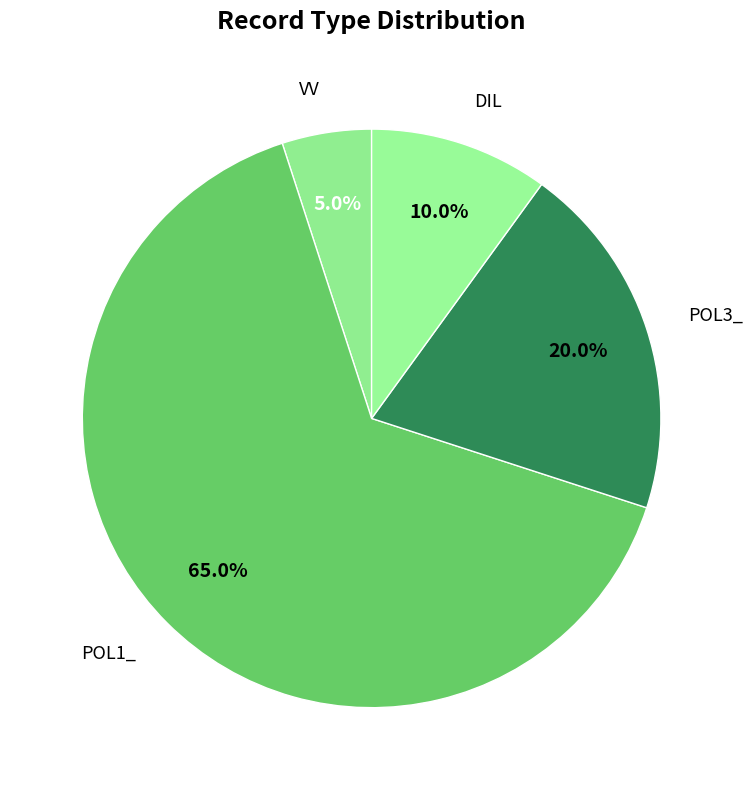

Which has a higher value, VV or POL3_?

POL3_